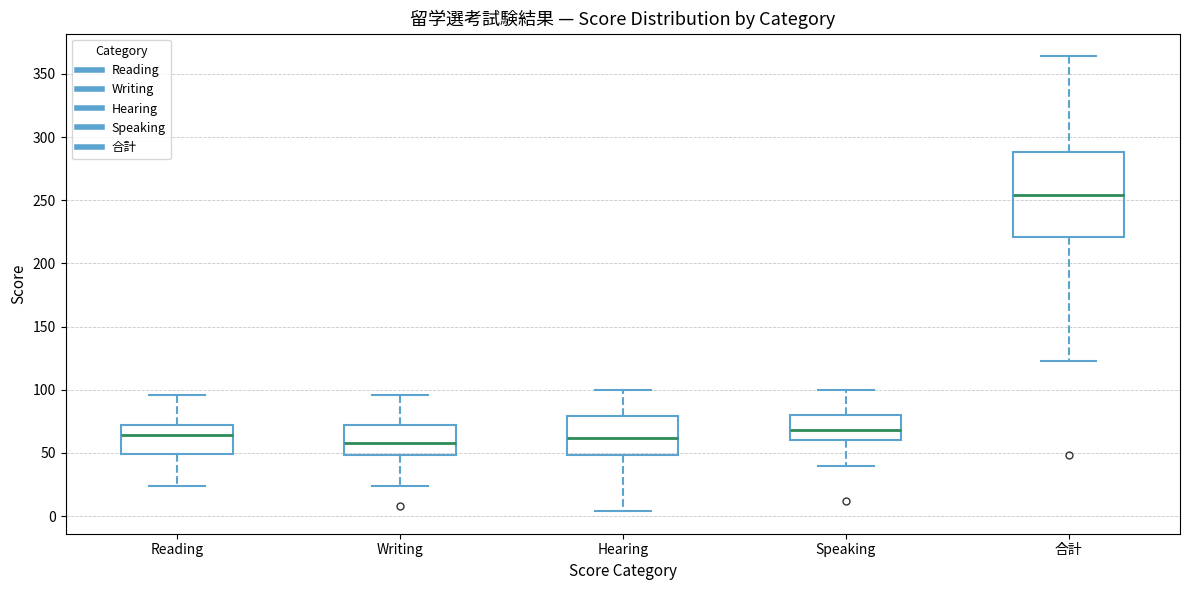

Where does the upper whisker of the box for Reading end on the y-axis? The values are not printed on the chart, so give them approximately, as read against the axis.

95